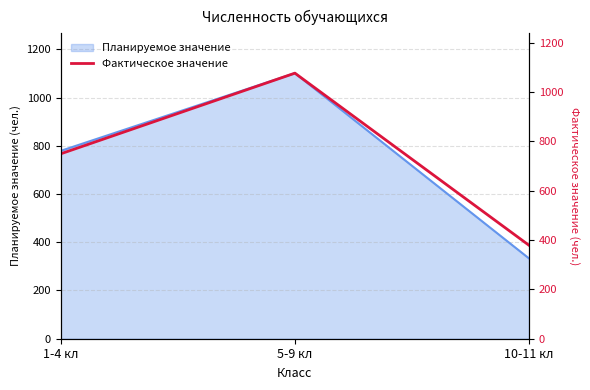

Rank the categories by value from highest to lowest.

5-9 кл, 1-4 кл, 10-11 кл